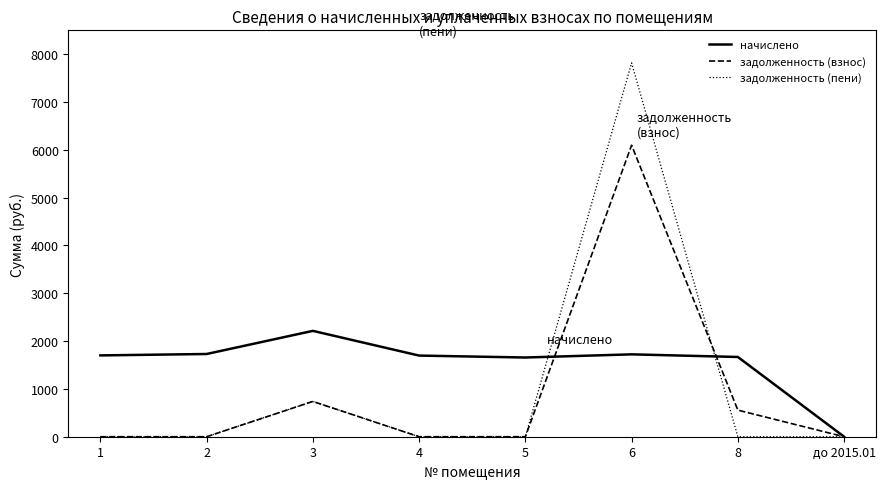

What position from the right is 1?

8